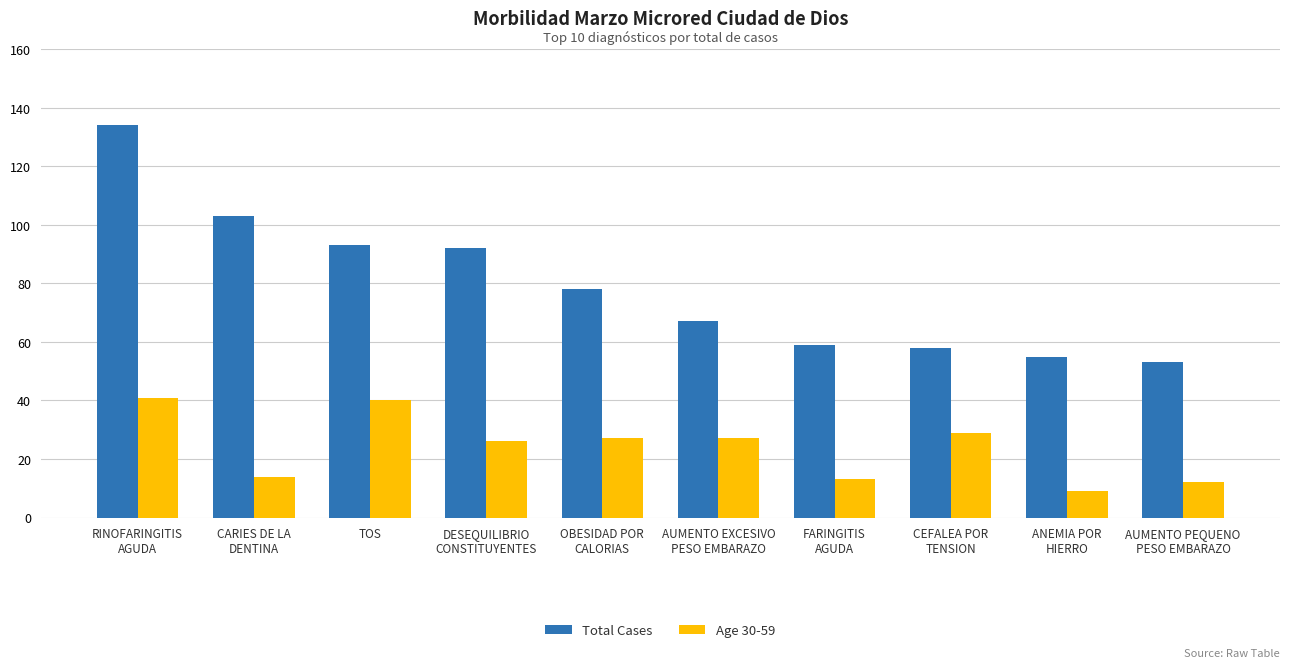

Is it true that Age 30-59 equals 19 at AUMENTO PEQUENO
PESO EMBARAZO?

False